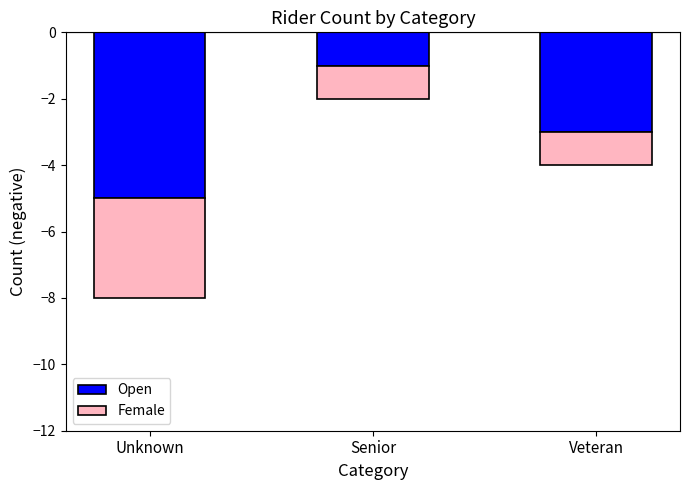

At Veteran, list the series in order from smallest to largest.

Open, Female